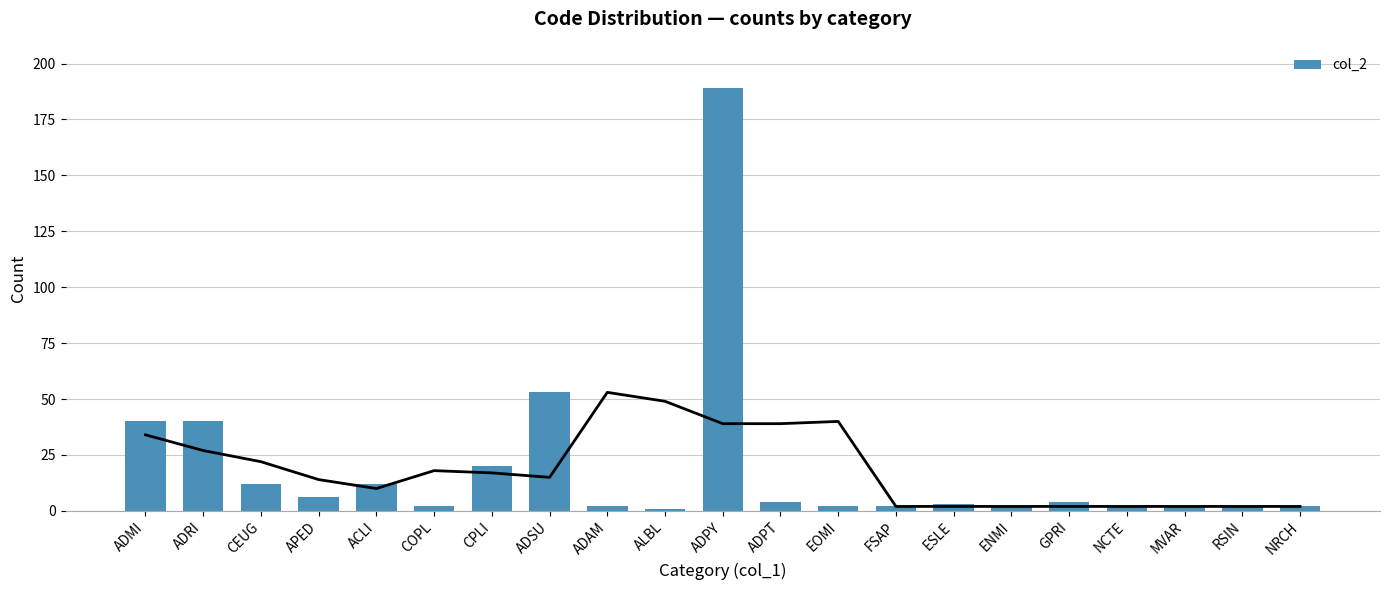

Which label corresponds to the smallest value in the chart?

ALBL